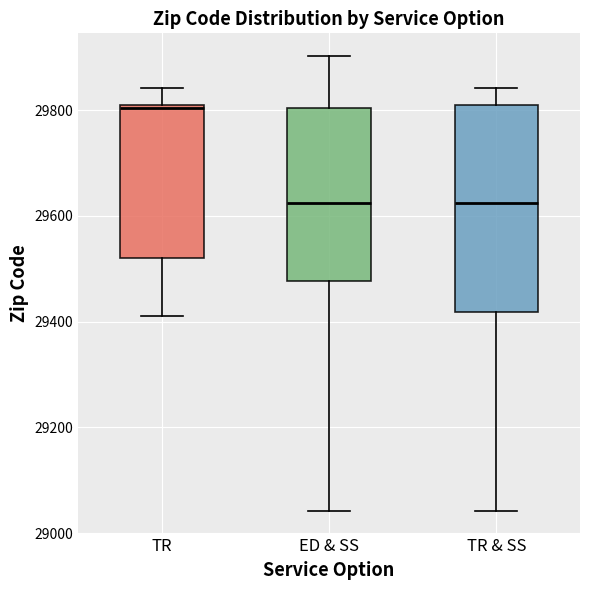

Reading left to right, transcribe this box plot: for each box, give where its median line is, the range the box spans, and where its two whiskers end, as read against the y-axis. The values are not printed on the chart, so give them approximately, as read against the axis.

TR: median 29800, box 29520 to 29800, whiskers 29420 to 29840
ED & SS: median 29620, box 29480 to 29800, whiskers 29040 to 29900
TR & SS: median 29620, box 29420 to 29820, whiskers 29040 to 29840